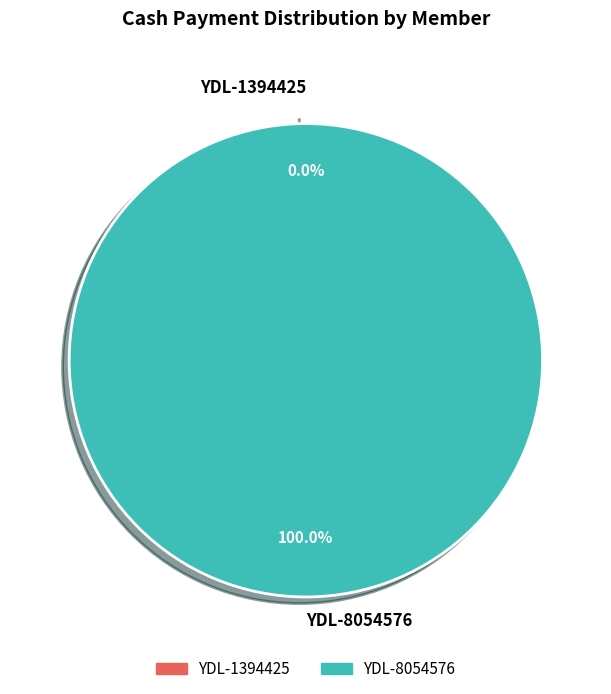

Is there any slice that represents more than half of the pie?

Yes